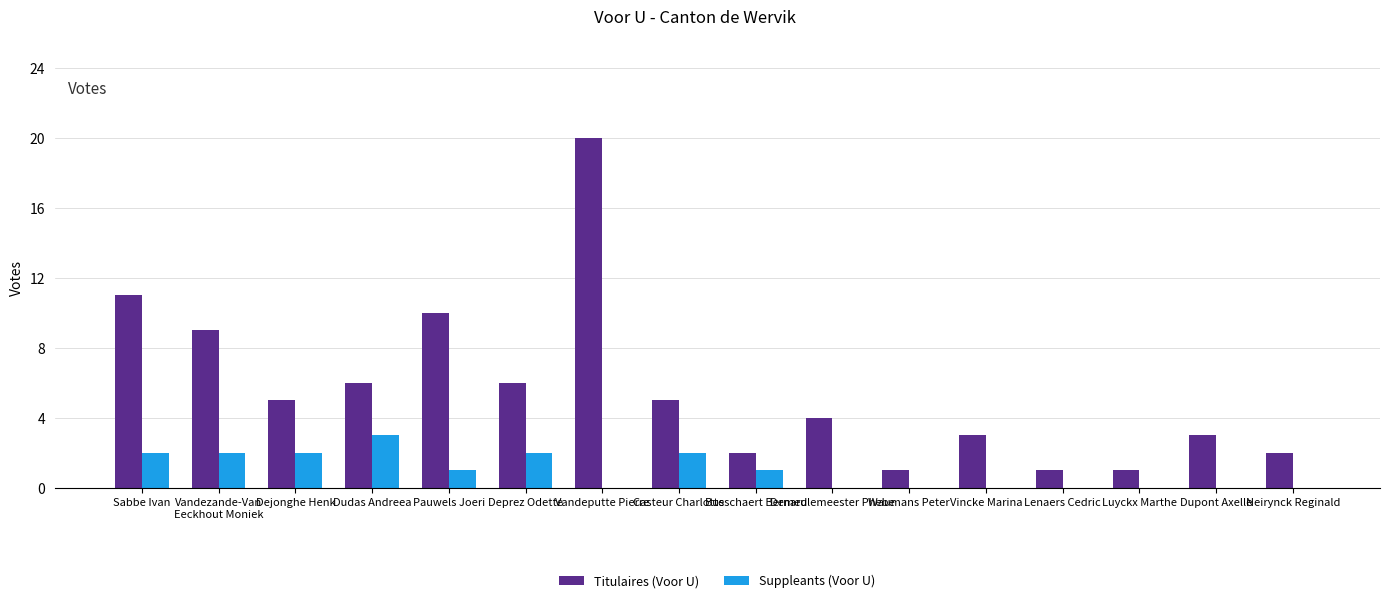

What is the sum of the Suppleants (Voor U) values at Dejonghe Henk and Dupont Axelle?

2